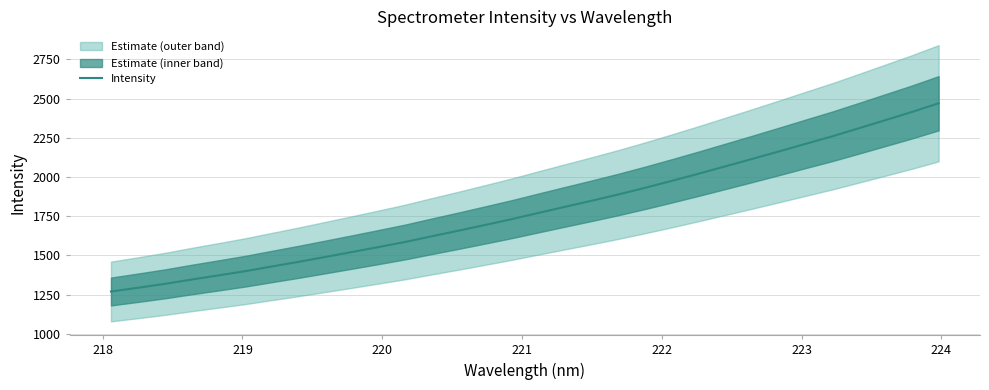

What is the minimum value for Intensity?

1270.0